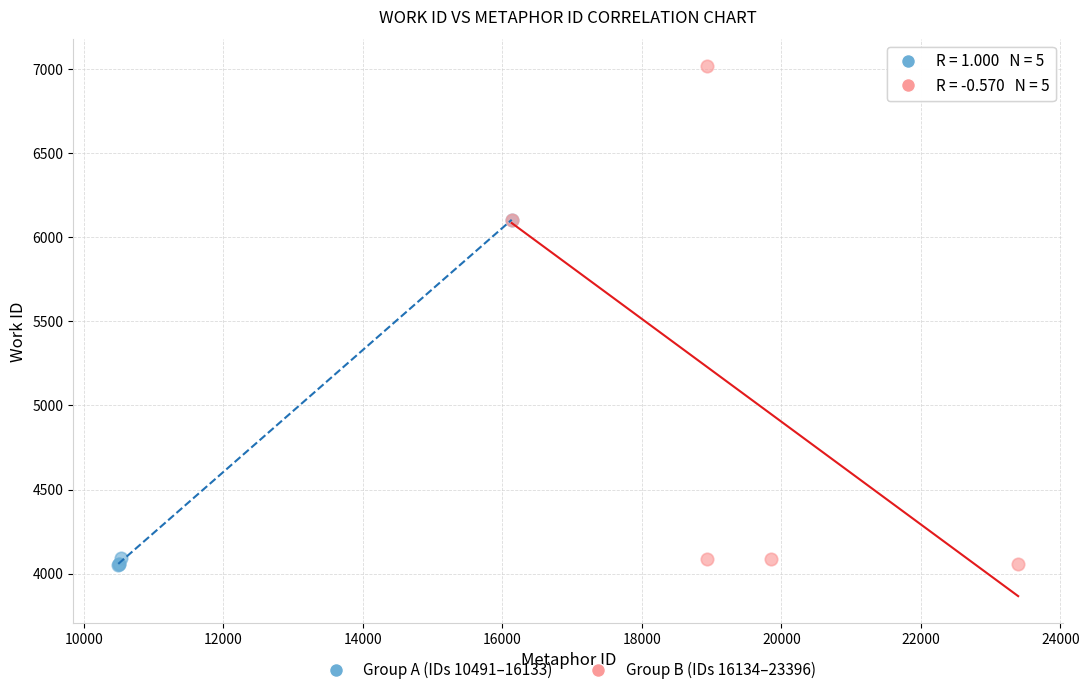

Which series has the widest spread of Y values?

Group B (IDs 16134–23396)